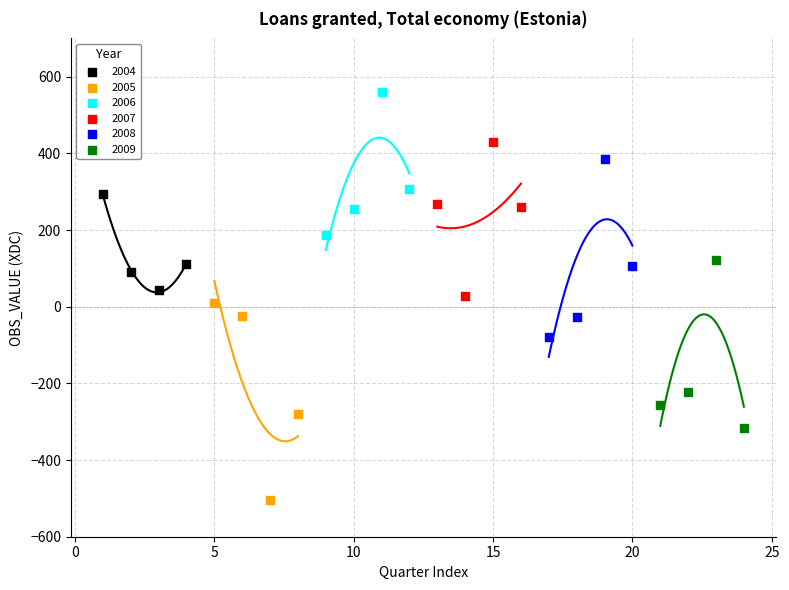

Which series reaches the maximum Y coordinate?

2006